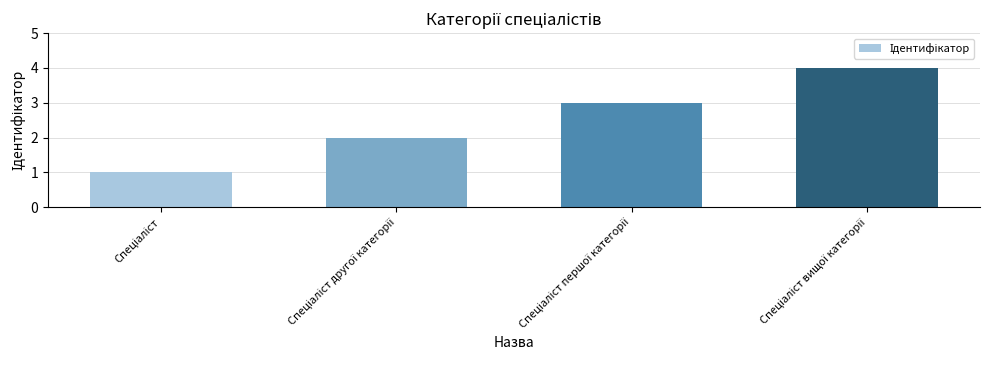

What is the greatest value displayed?

4